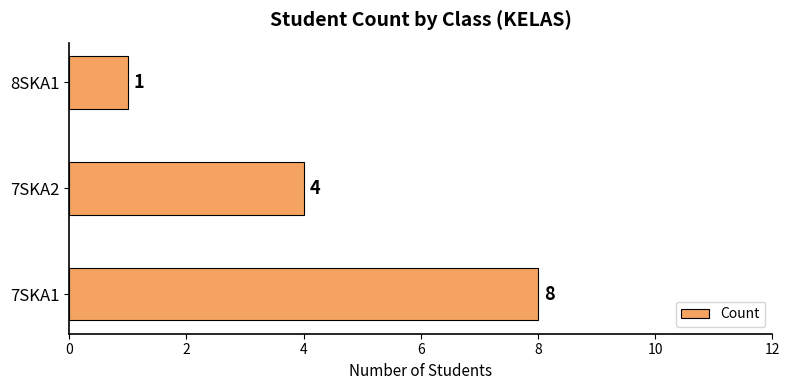

True or false: the data shows 13 at 7SKA1.

False